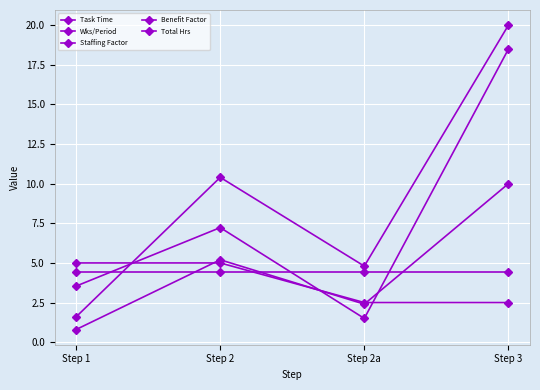

How many lines are shown in the chart?

5